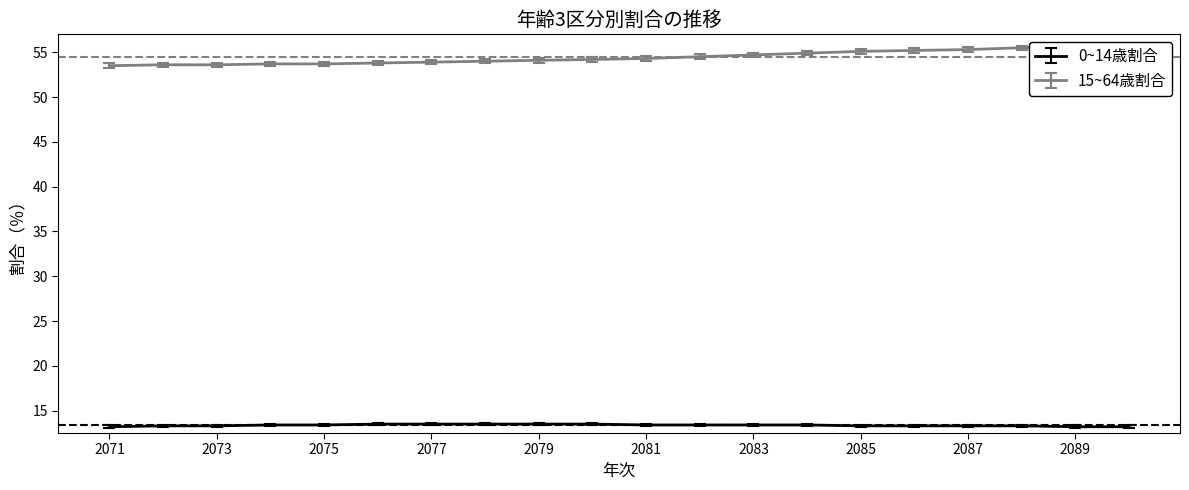

What is the value of the 15~64歳割合 point at the 7th from the left?

53.9